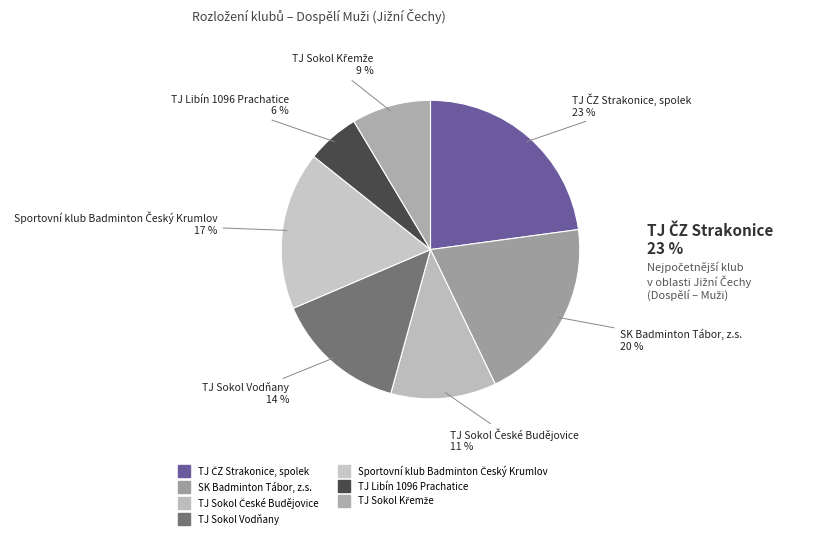

How many slices are in this pie chart?

7